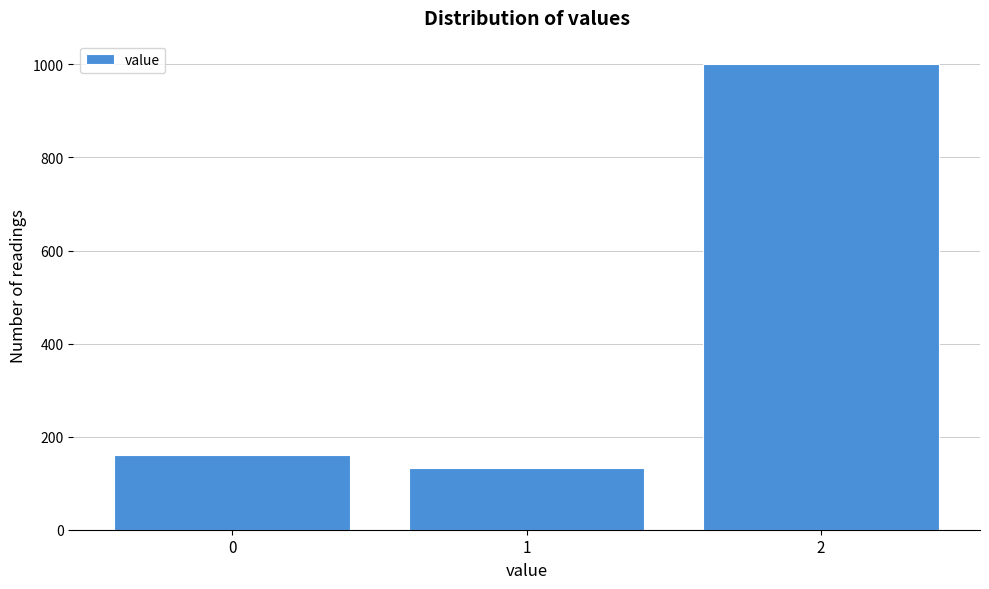

Reading right to left, transcribe all the data shown in this chart.

1001	133	161